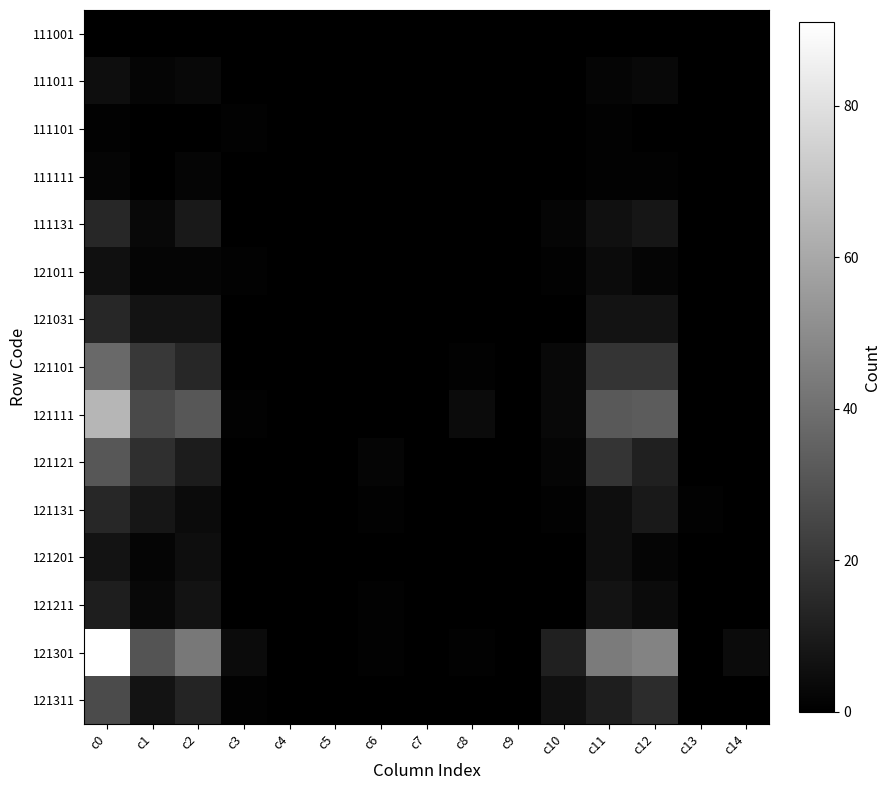

Reading left to right, what are all the values shown in this chart?

111001: c0=0	c1=0	c2=0	c3=0	c4=0	c5=0	c6=0	c7=0	c8=0	c9=0	c10=0	c11=0	c12=0	c13=0	c14=0
111011: c0=5	c1=2	c2=3	c3=0	c4=0	c5=0	c6=0	c7=0	c8=0	c9=0	c10=0	c11=2	c12=3	c13=0	c14=0
111101: c0=1	c1=0	c2=0	c3=1	c4=0	c5=0	c6=0	c7=0	c8=0	c9=0	c10=0	c11=1	c12=0	c13=0	c14=0
111111: c0=2	c1=0	c2=2	c3=0	c4=0	c5=0	c6=0	c7=0	c8=0	c9=0	c10=0	c11=1	c12=1	c13=0	c14=0
111131: c0=14	c1=3	c2=9	c3=0	c4=0	c5=0	c6=0	c7=0	c8=0	c9=0	c10=2	c11=6	c12=8	c13=0	c14=0
121011: c0=6	c1=2	c2=2	c3=1	c4=0	c5=0	c6=0	c7=0	c8=0	c9=0	c10=1	c11=4	c12=2	c13=0	c14=0
121031: c0=14	c1=7	c2=7	c3=0	c4=0	c5=0	c6=0	c7=0	c8=0	c9=0	c10=0	c11=7	c12=7	c13=0	c14=0
121101: c0=38	c1=20	c2=14	c3=0	c4=0	c5=0	c6=0	c7=0	c8=1	c9=0	c10=3	c11=19	c12=19	c13=0	c14=0
121111: c0=65	c1=26	c2=31	c3=1	c4=0	c5=0	c6=0	c7=0	c8=4	c9=0	c10=3	c11=32	c12=33	c13=0	c14=0
121121: c0=31	c1=17	c2=10	c3=0	c4=0	c5=0	c6=2	c7=0	c8=0	c9=0	c10=2	c11=19	c12=12	c13=0	c14=0
121131: c0=14	c1=8	c2=4	c3=0	c4=0	c5=0	c6=1	c7=0	c8=0	c9=0	c10=1	c11=5	c12=9	c13=1	c14=0
121201: c0=7	c1=2	c2=5	c3=0	c4=0	c5=0	c6=0	c7=0	c8=0	c9=0	c10=0	c11=5	c12=2	c13=0	c14=0
121211: c0=11	c1=3	c2=7	c3=0	c4=0	c5=0	c6=1	c7=0	c8=0	c9=0	c10=0	c11=7	c12=4	c13=0	c14=0
121301: c0=91	c1=30	c2=43	c3=4	c4=0	c5=0	c6=1	c7=0	c8=1	c9=0	c10=12	c11=44	c12=47	c13=0	c14=4
121311: c0=27	c1=7	c2=13	c3=1	c4=0	c5=0	c6=0	c7=0	c8=0	c9=0	c10=6	c11=11	c12=16	c13=0	c14=0